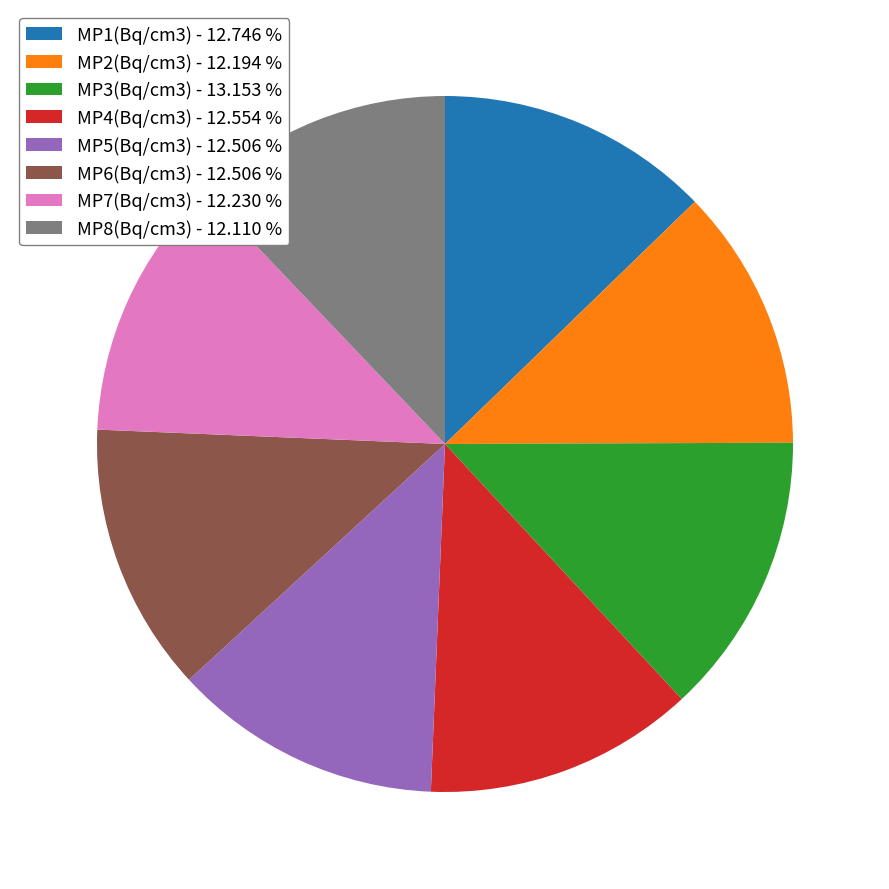

Does MP4(Bq/cm3) account for over 50% of the chart?

No